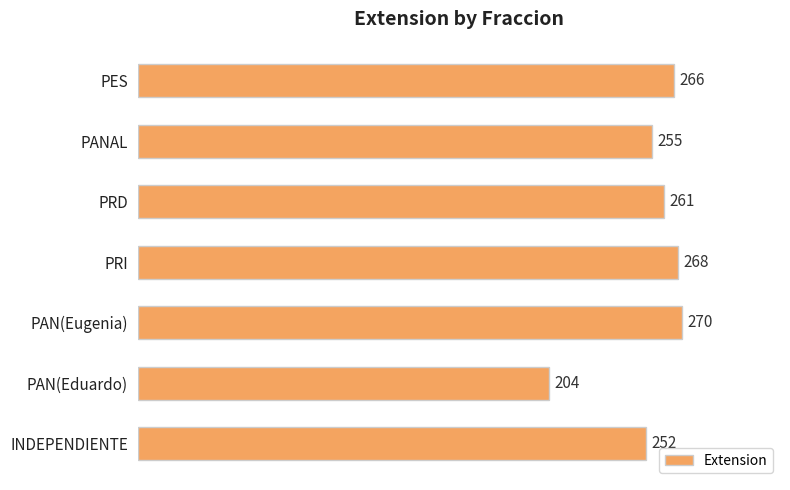

The value at PANAL is 255. True or false?

True